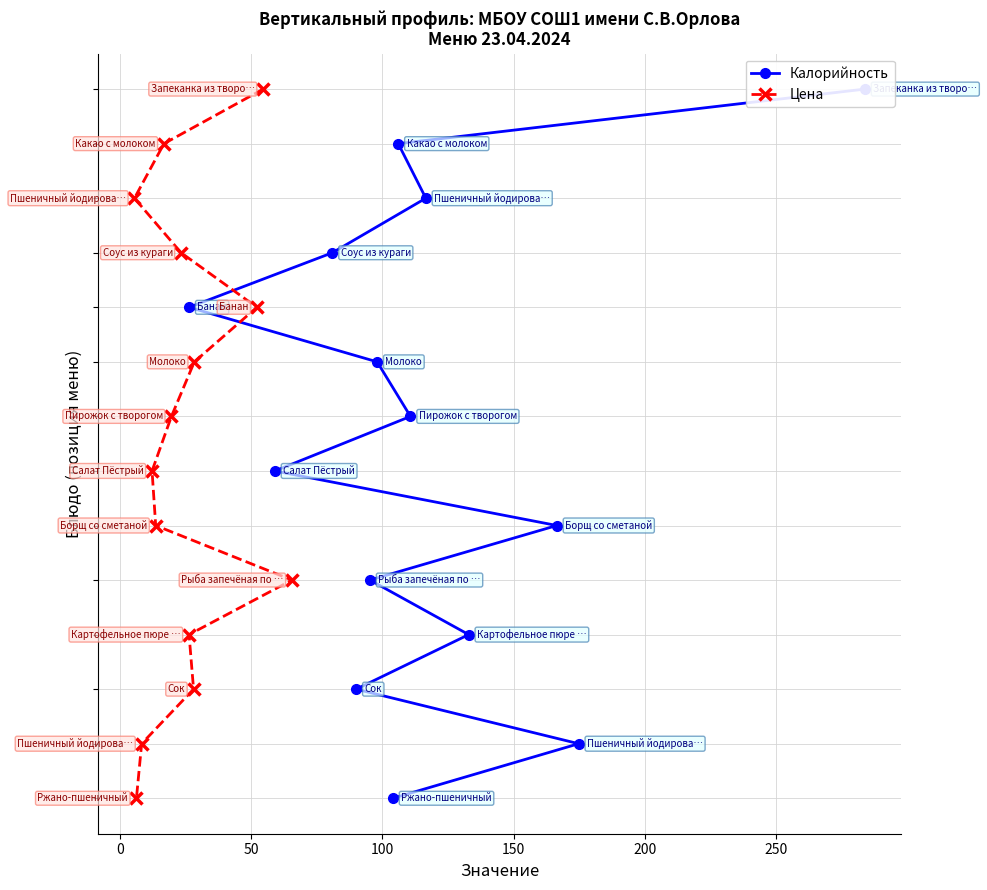

Is this an area chart (filled region under the line)?

No